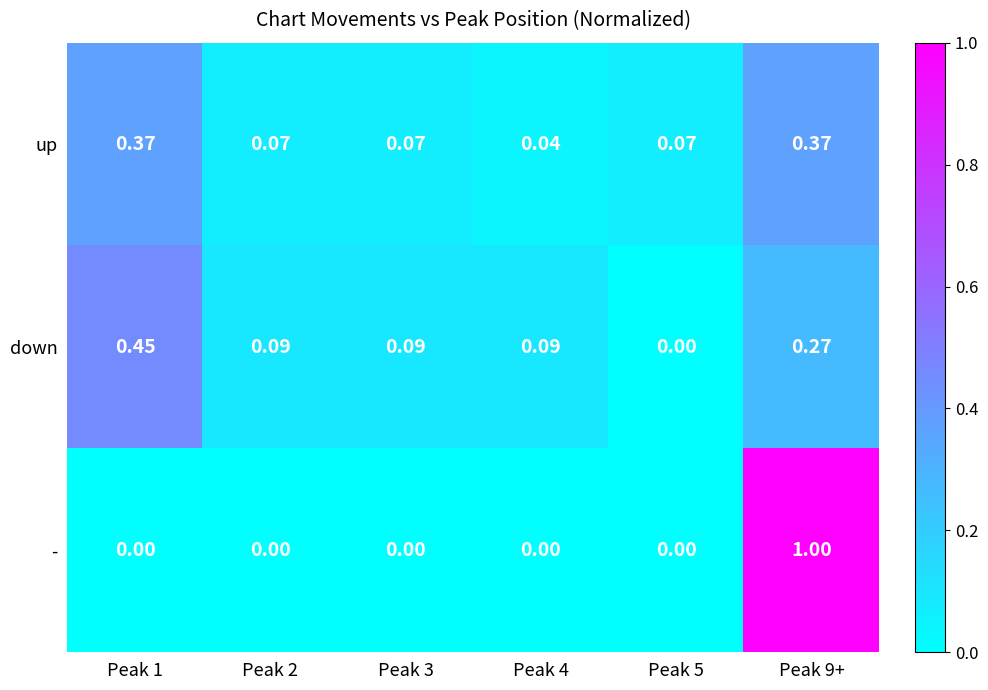

Which series has the largest total across all categories?

-